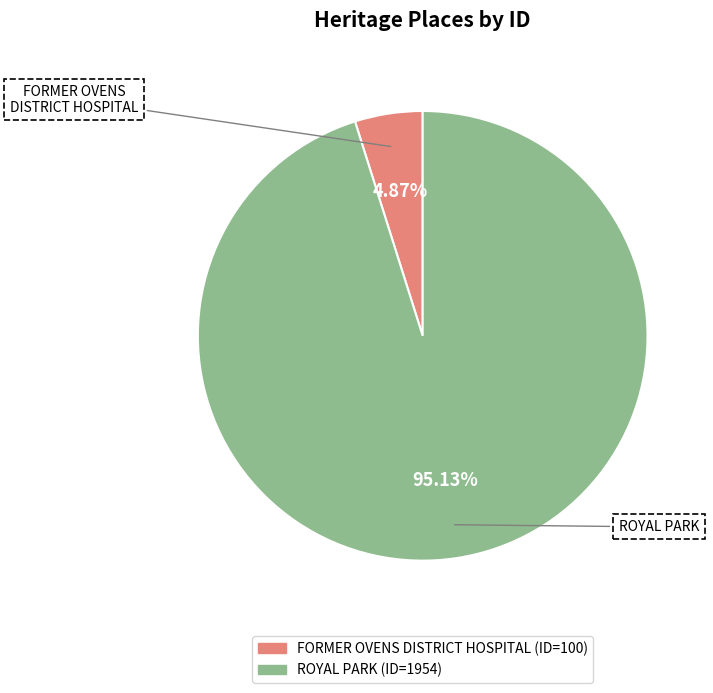

To the nearest percent, what portion does FORMER OVENS DISTRICT HOSPITAL represent?

5%